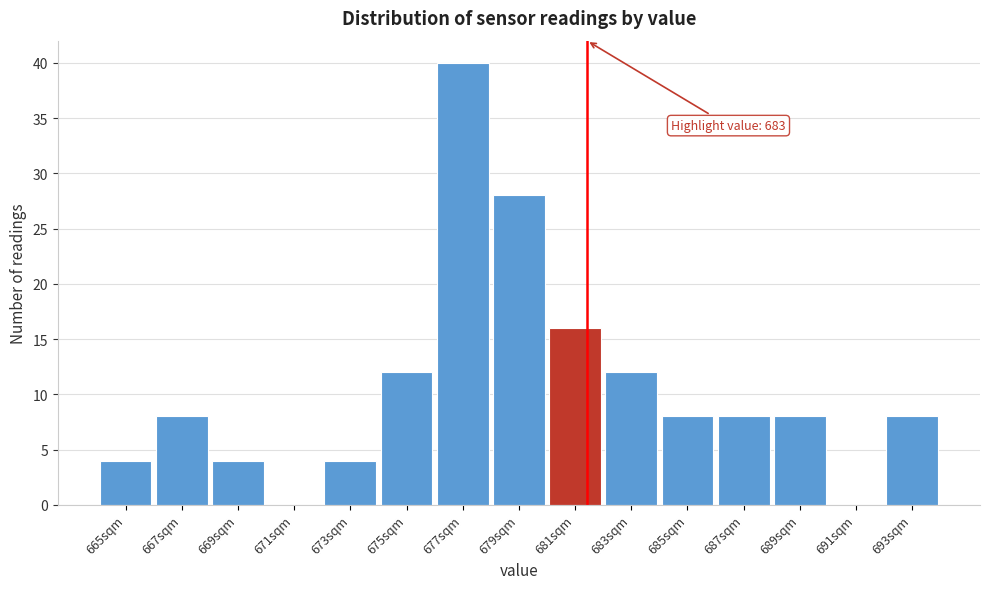

Reading right to left, what are all the values shown in this chart?

693sqm=8	691sqm=0	689sqm=8	687sqm=8	685sqm=8	683sqm=12	681sqm=16	679sqm=28	677sqm=40	675sqm=12	673sqm=4	671sqm=0	669sqm=4	667sqm=8	665sqm=4